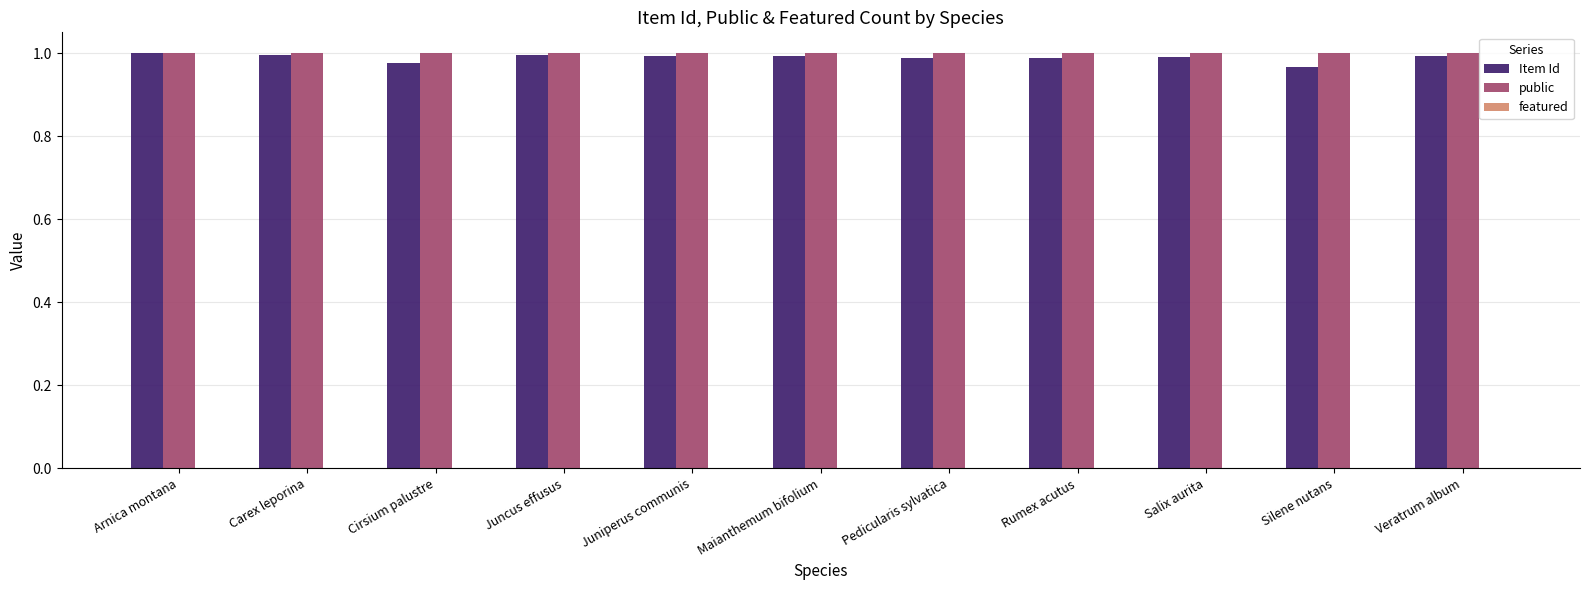

The public series shows 1.0 at Arnica montana. True or false?

True